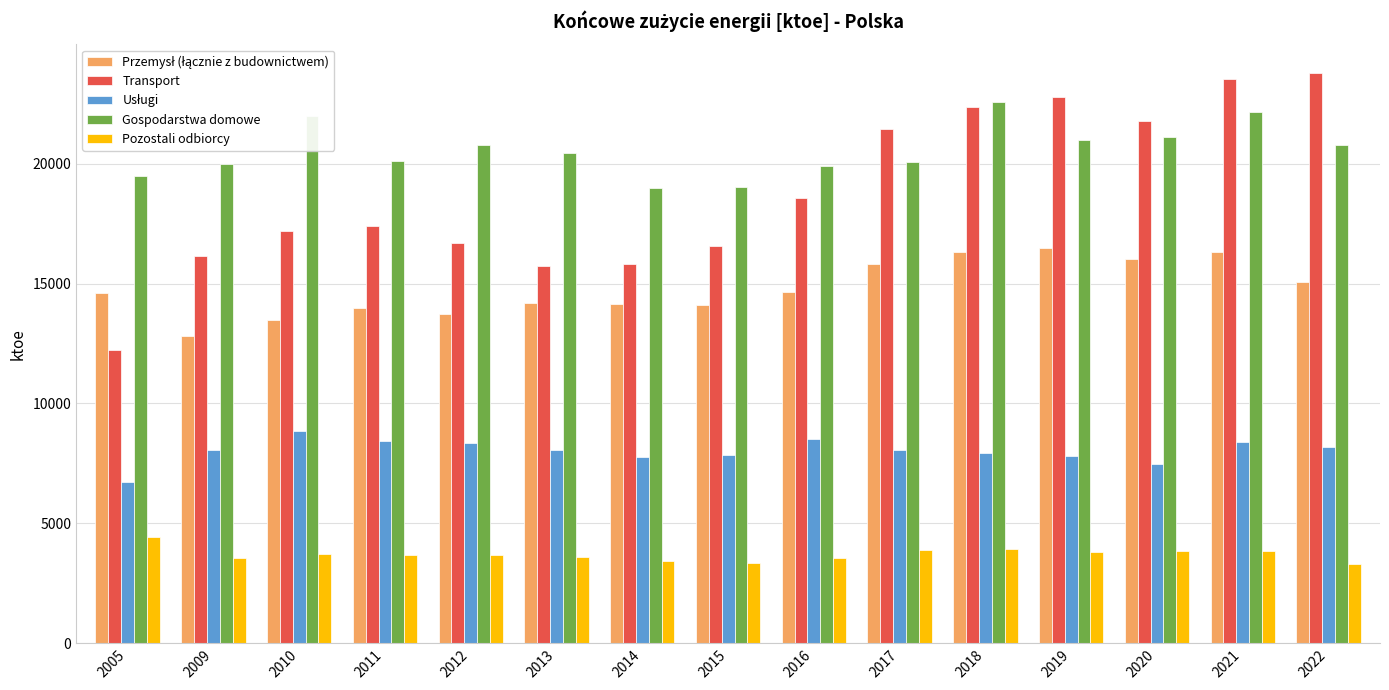

Which series changed the most between 2009 and 2021?

Transport